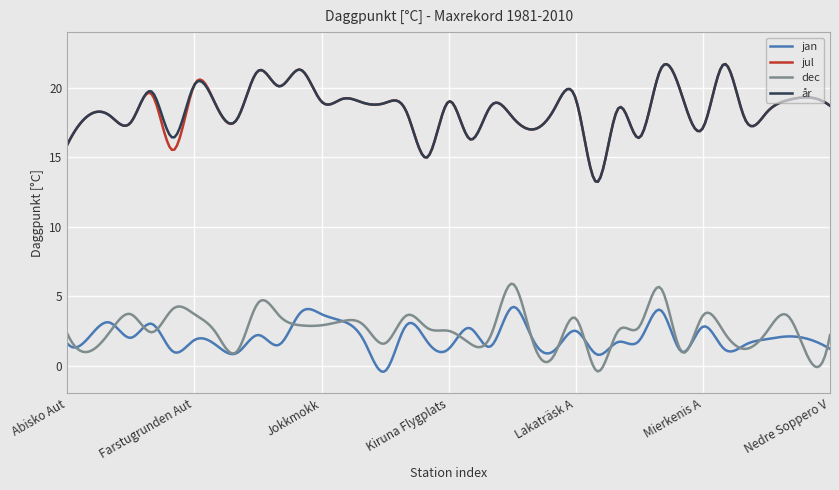

What is the maximum value shown in the chart?

21.7